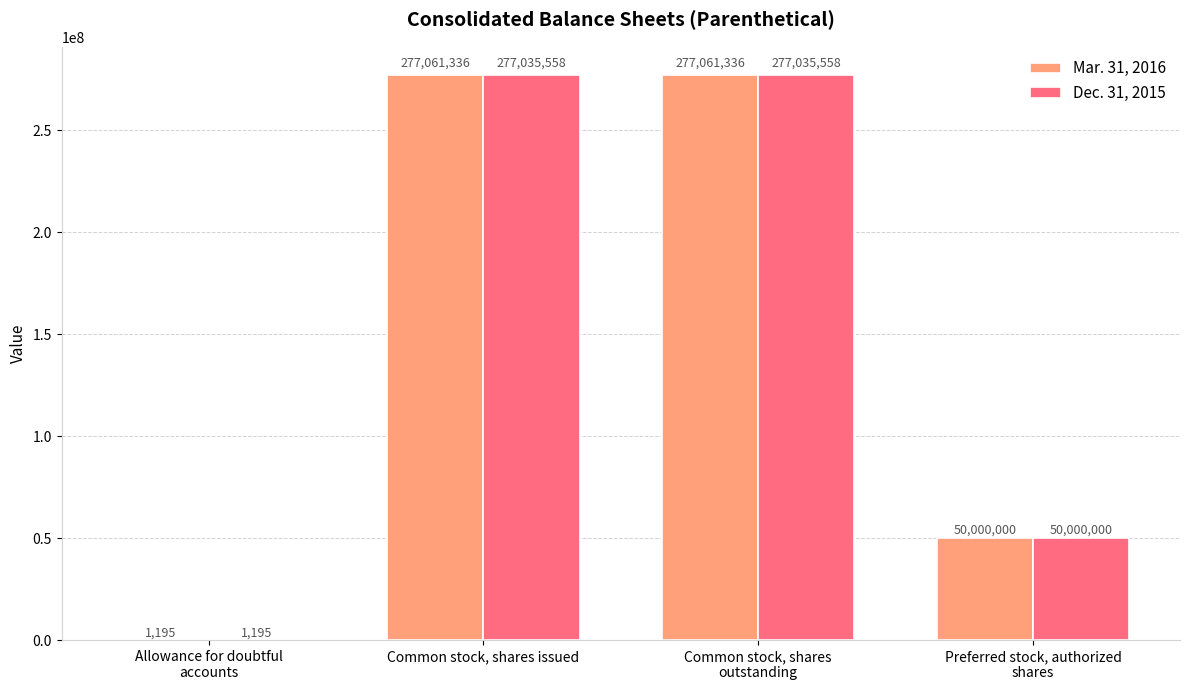

The value of Dec. 31, 2015 at Common stock, shares issued is 277035558. True or false?

True